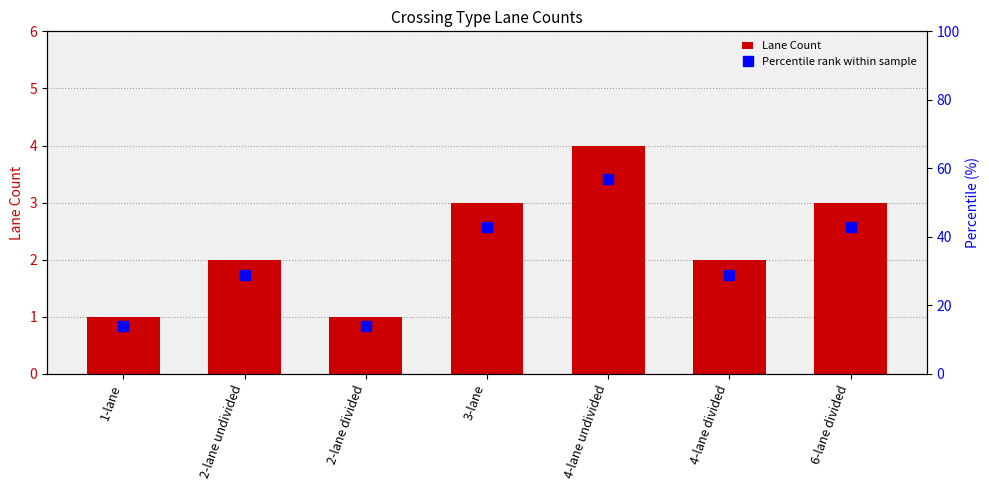

How many groups of bars are there?

7